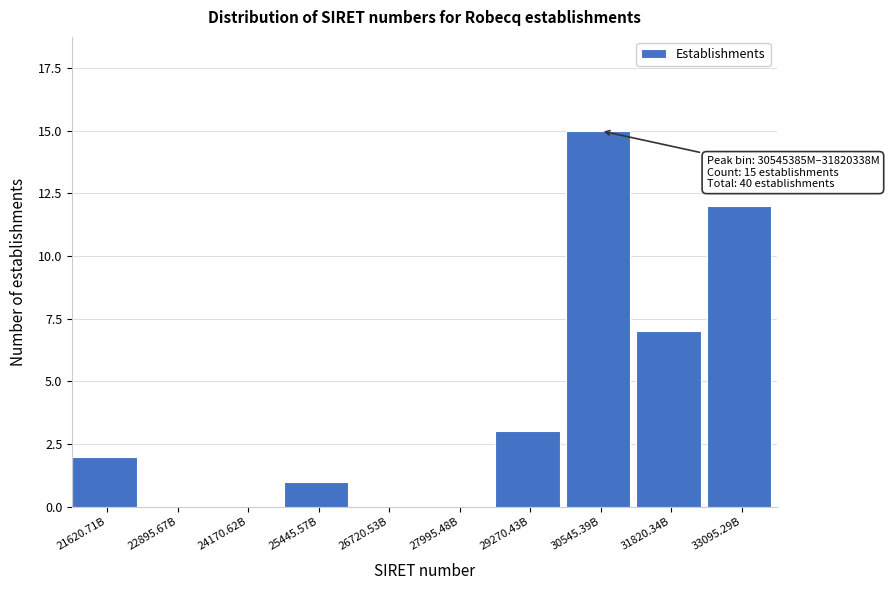

Reading right to left, extract all data points from this chart.

33095.29B=12	31820.34B=7	30545.39B=15	29270.43B=3	27995.48B=0	26720.53B=0	25445.57B=1	24170.62B=0	22895.67B=0	21620.71B=2